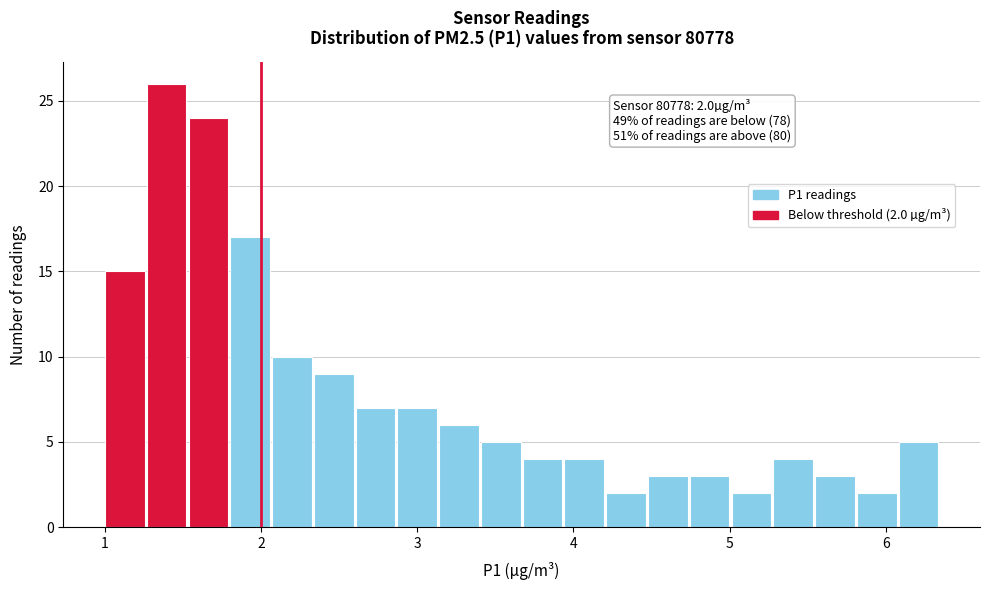

Read against the x-axis, roughly where is the centre of the tallest bar?

1.4